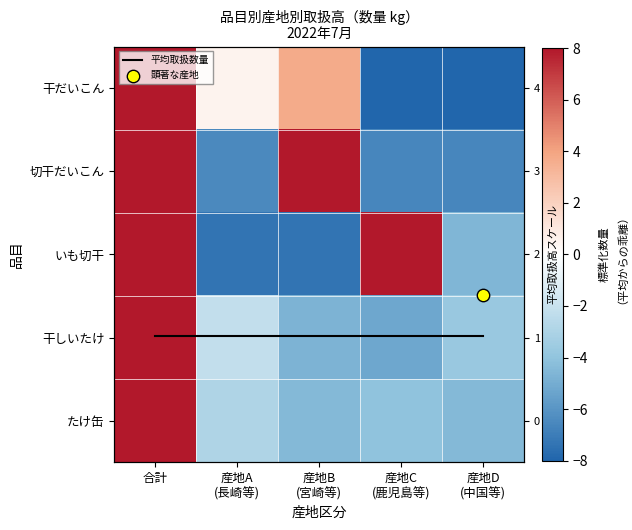

How many positive values does the 切干だいこん series have?

2